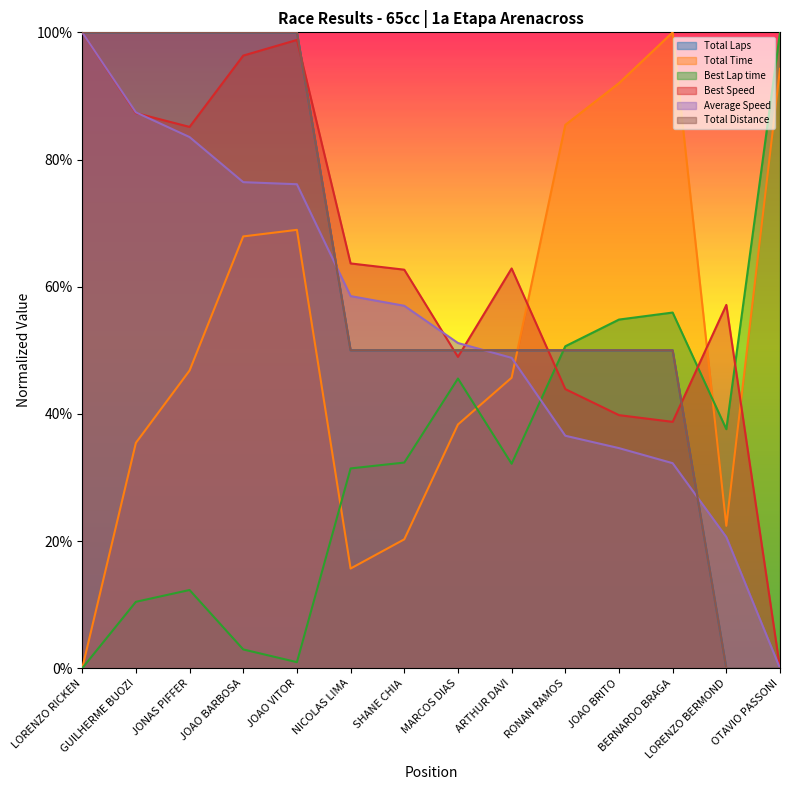

Which label corresponds to the smallest value in the chart?

LORENZO BERMOND